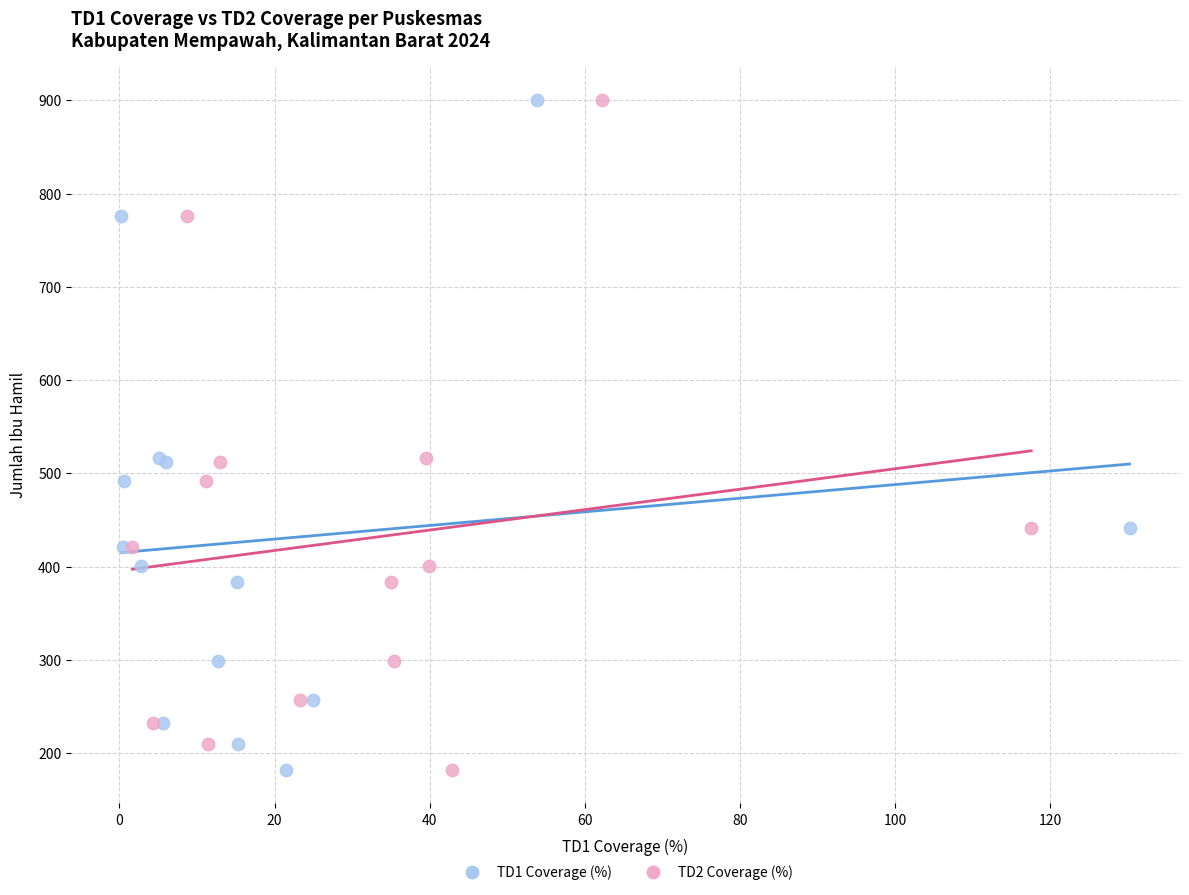

What are all the series names shown in the legend?

TD1 Coverage (%), TD2 Coverage (%)